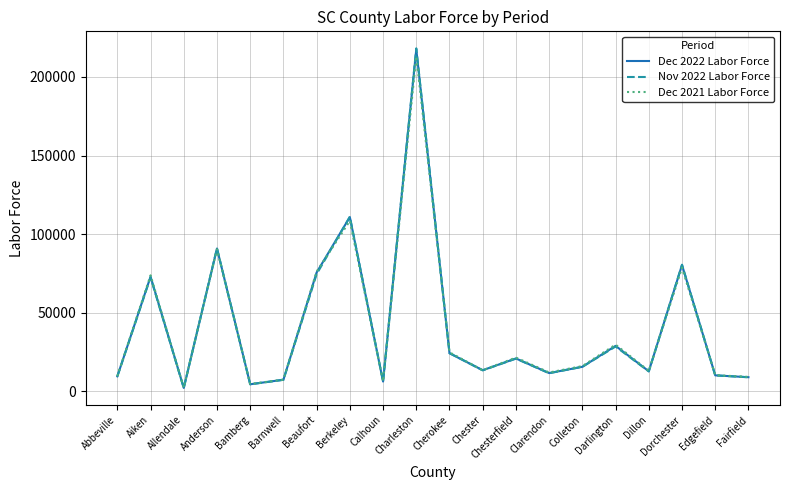

What are all the series names shown in the legend?

Dec 2022 Labor Force, Nov 2022 Labor Force, Dec 2021 Labor Force